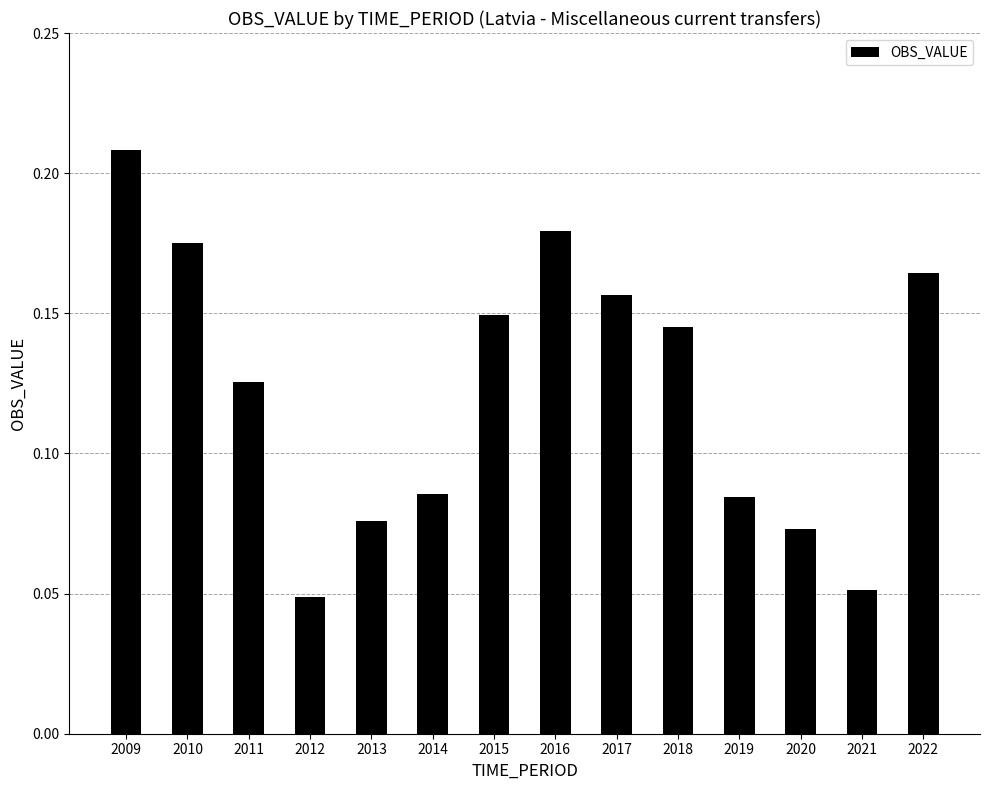

What is the change in value from 2017 to 2020?

-0.1